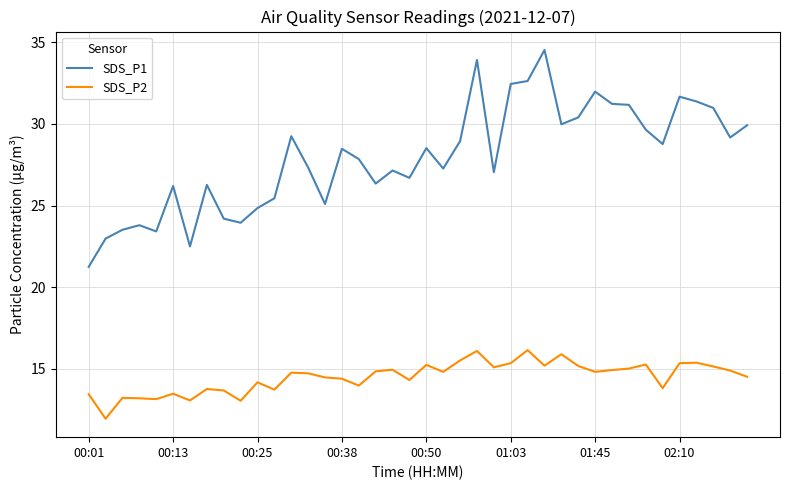

List the series in order of their overall mean, highest first.

SDS_P1, SDS_P2